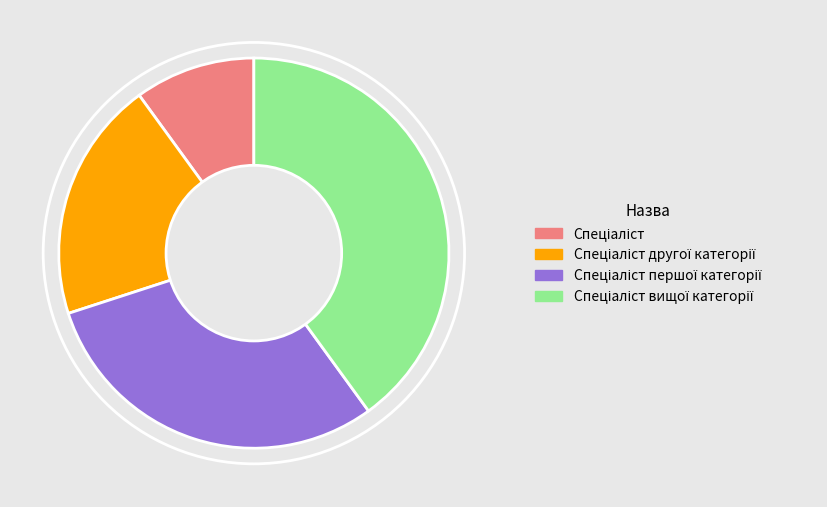

Is there any slice that represents more than half of the pie?

No